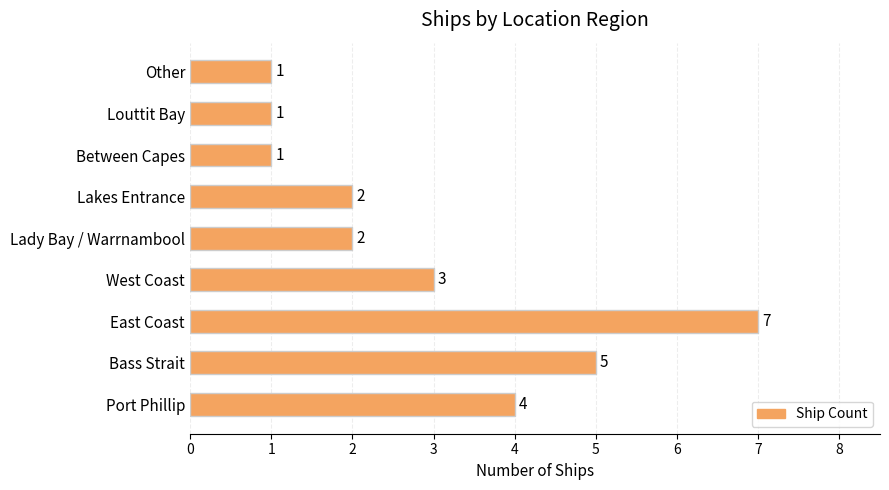

What is the difference between the maximum and minimum values?

6